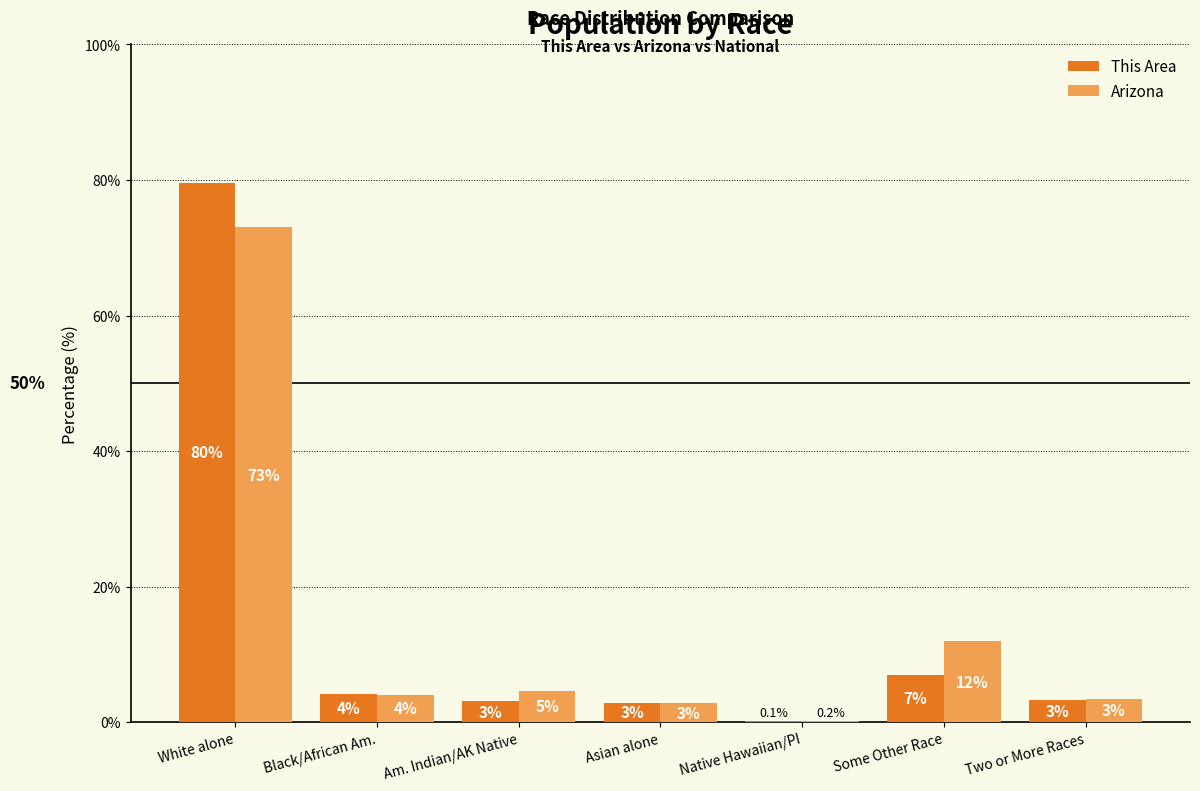

Does the chart contain stacked bars?

No